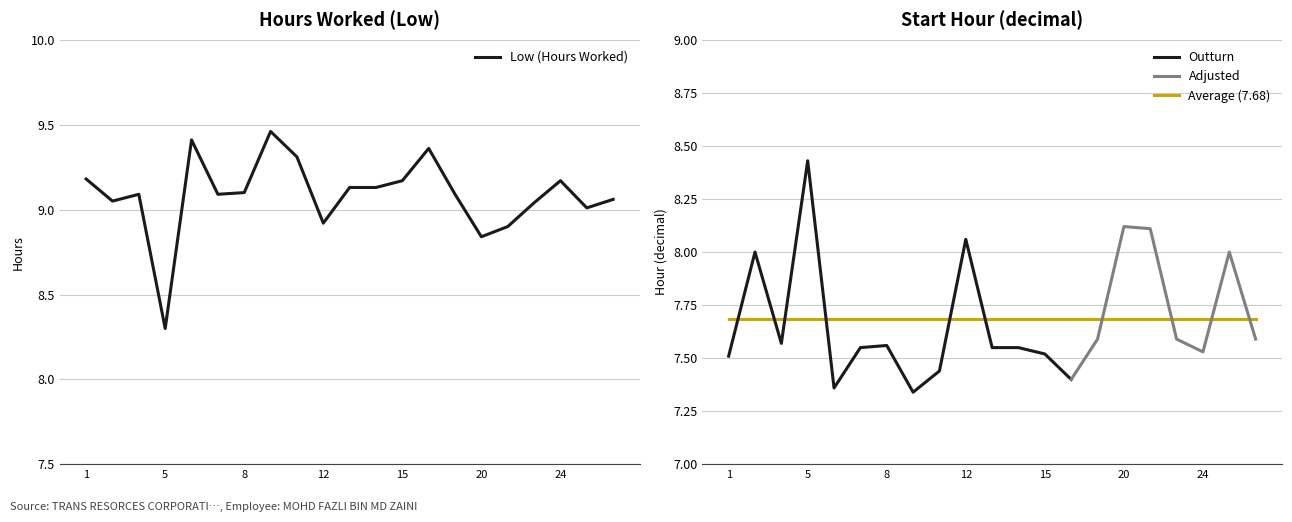

What is the sum of all values?

190.8